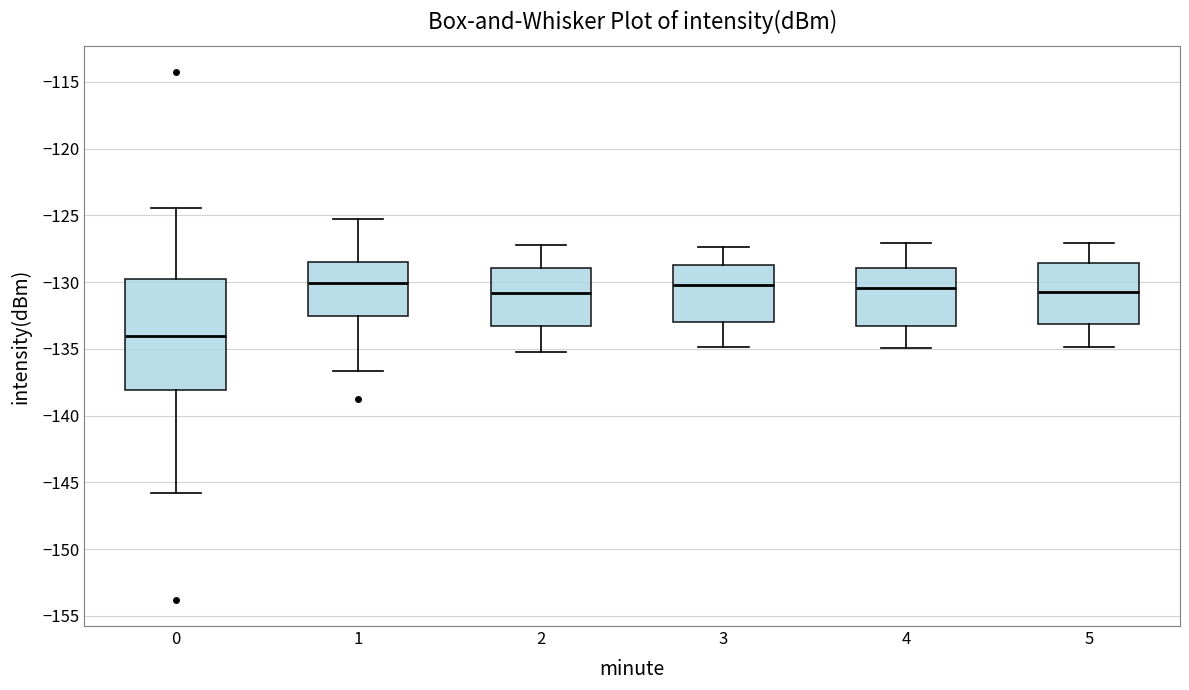

Where is the upper edge of the box at x = 0 on the y-axis? The values are not printed on the chart, so give them approximately, as read against the axis.

-130.0